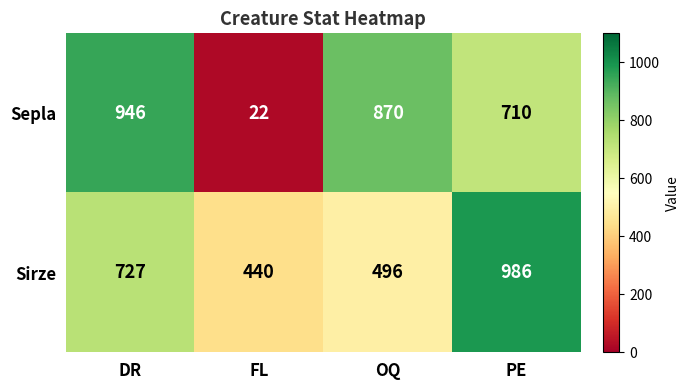

Reading left to right, transcribe all the data shown in this chart.

Sepla: DR=946	FL=22	OQ=870	PE=710
Sirze: DR=727	FL=440	OQ=496	PE=986